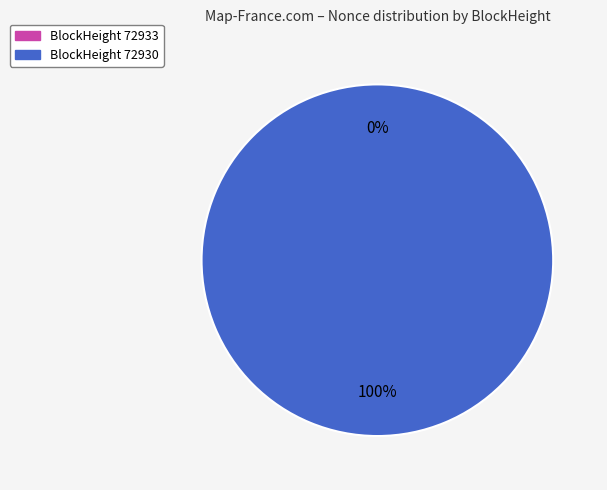

To the nearest percent, what is the difference between the 72930 and 72933 slice percentages?

100%